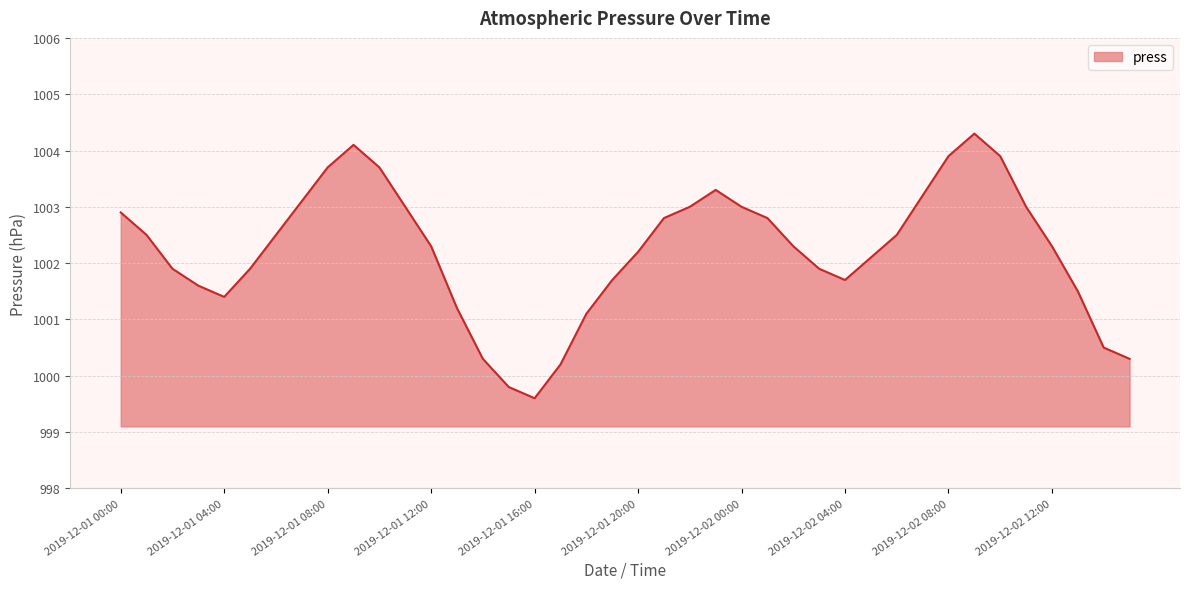

What is the minimum value shown in the chart?

999.6